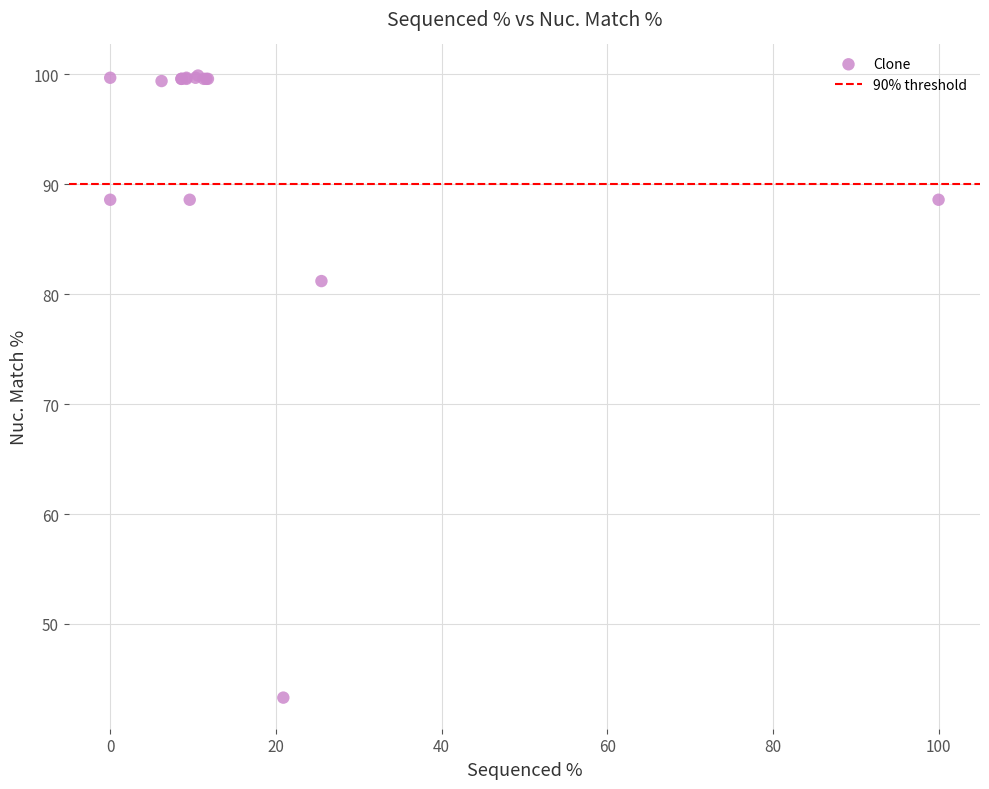

What Y value in the scatter plot is closest to 71?

81.2